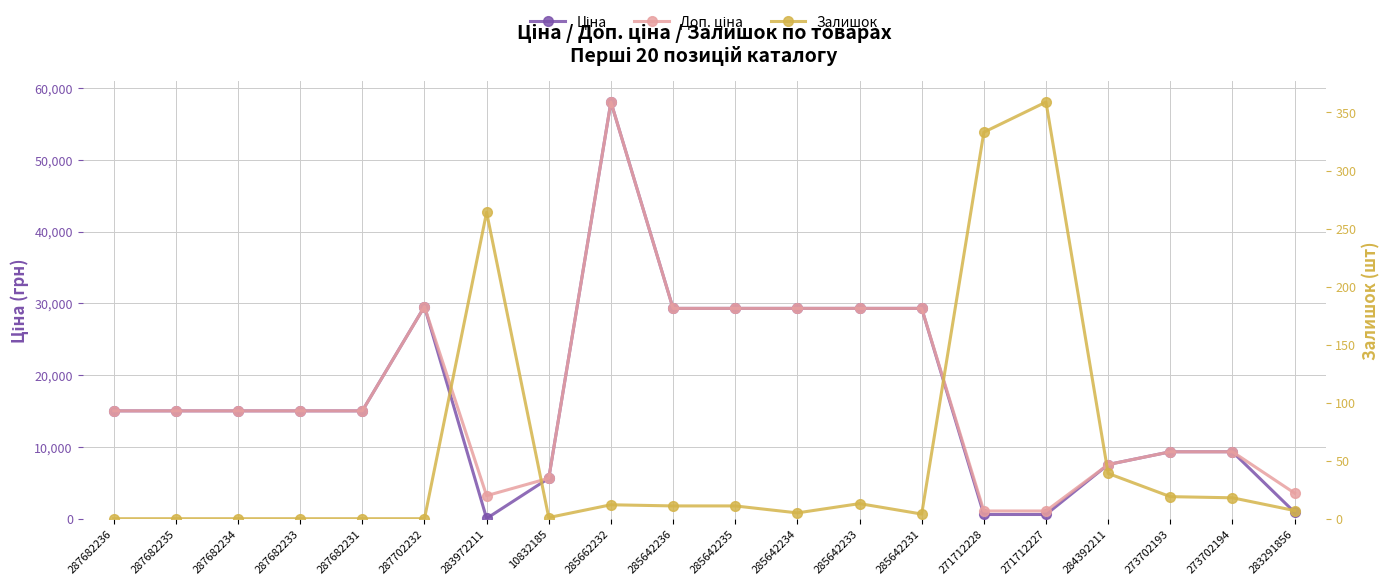

Which series changed the most between 287682235 and 273702193?

Ціна